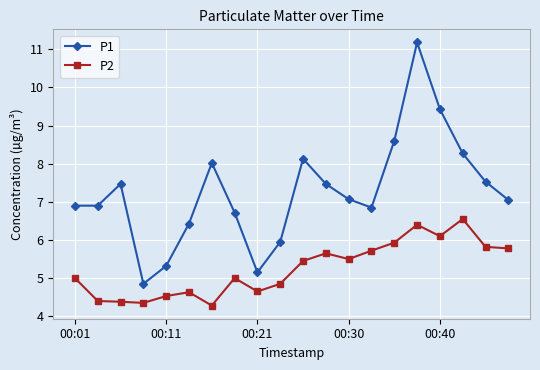

True or false: P1 and P2 intersect in this chart.

False